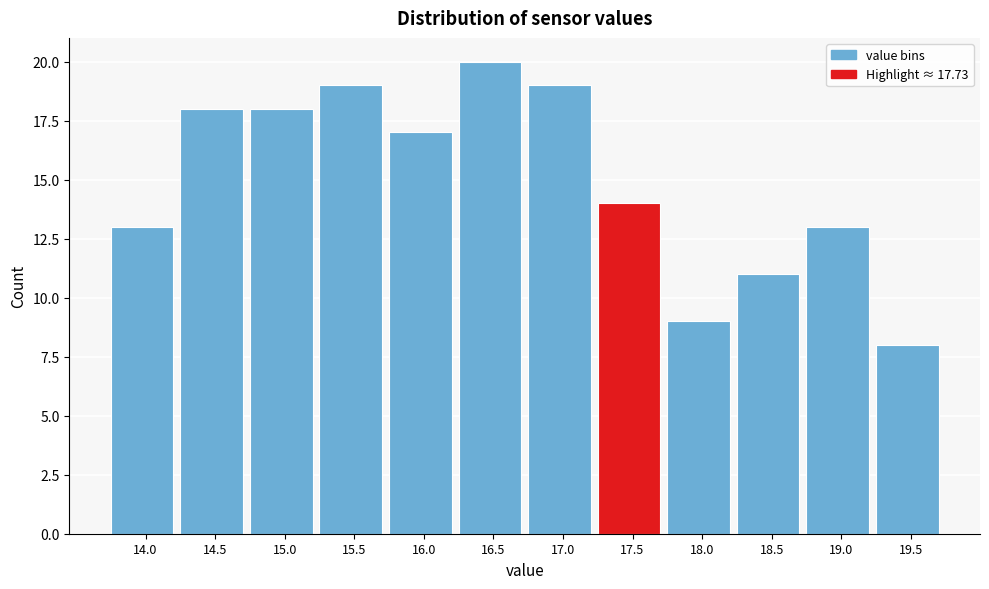

Reading left to right, extract all data points from this chart.

13	18	18	19	17	20	19	14	9	11	13	8